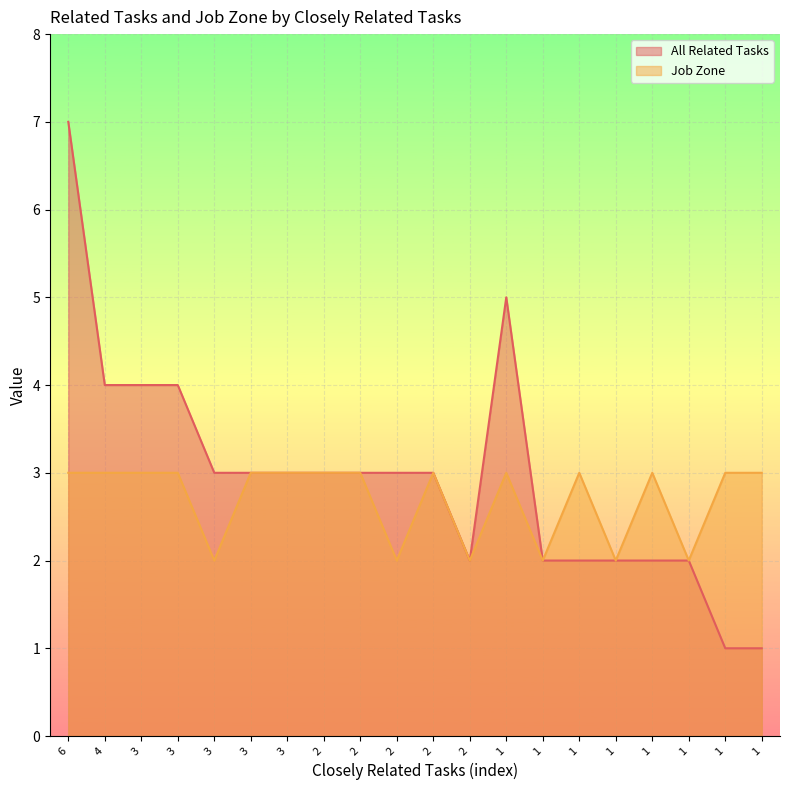

True or false: Job Zone and All Related Tasks cross at least once.

False